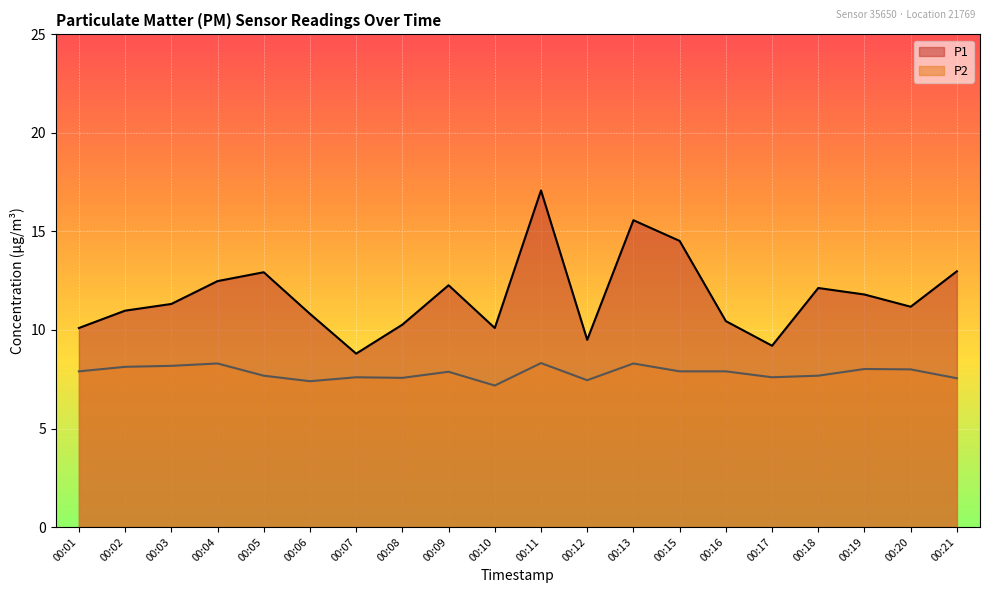

Rank the series by their maximum value, from lowest to highest.

P2, P1